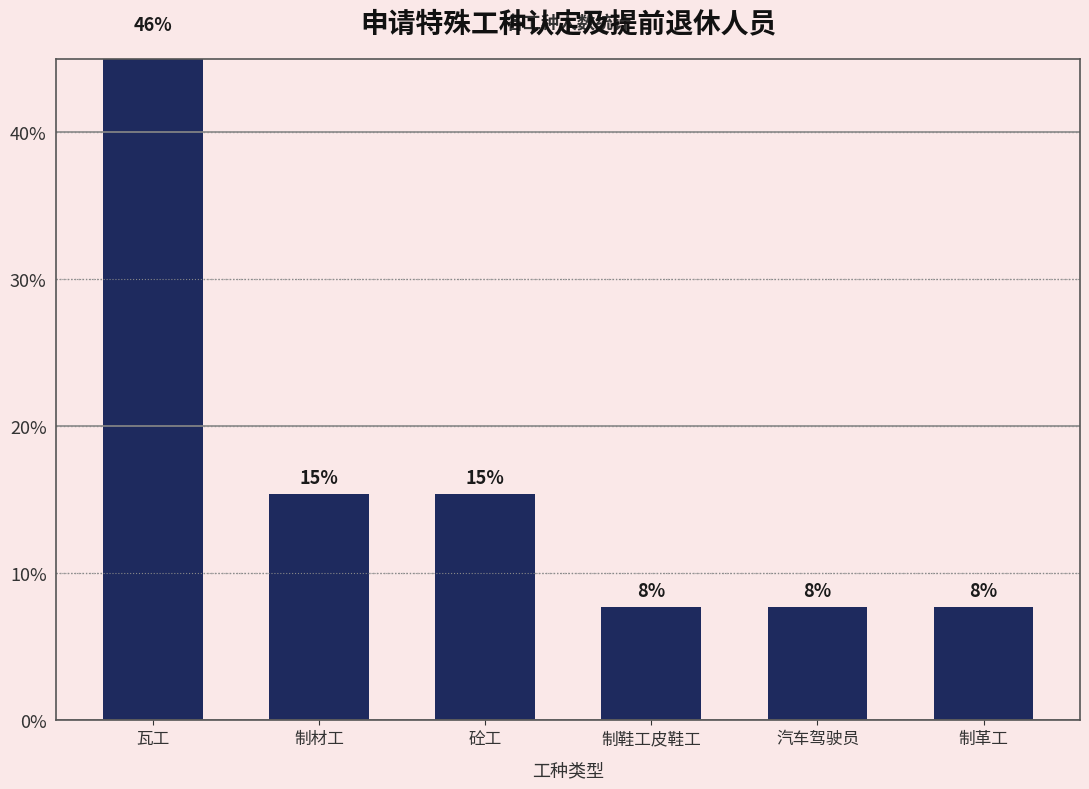

Reading left to right, transcribe all the data shown in this chart.

瓦工=46.2	制材工=15.4	砼工=15.4	制鞋工皮鞋工=7.7	汽车驾驶员=7.7	制革工=7.7